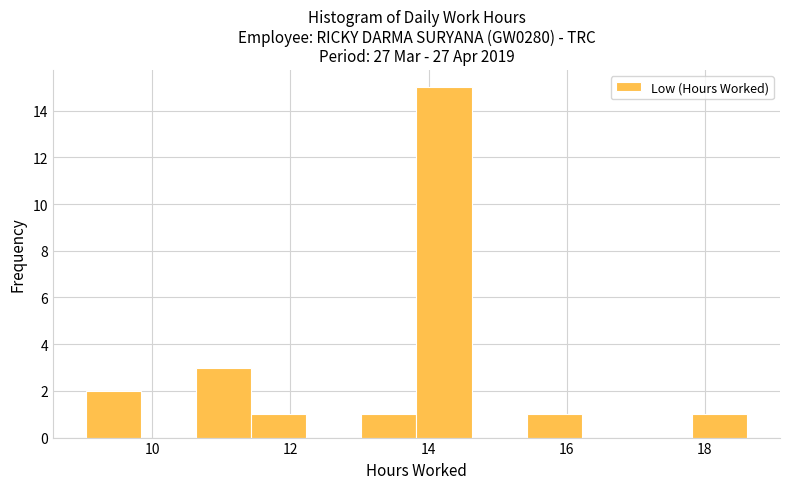

Around what value on the x-axis is the tallest bar? Give the approximate position of its centre, as read against the axis.

14.2